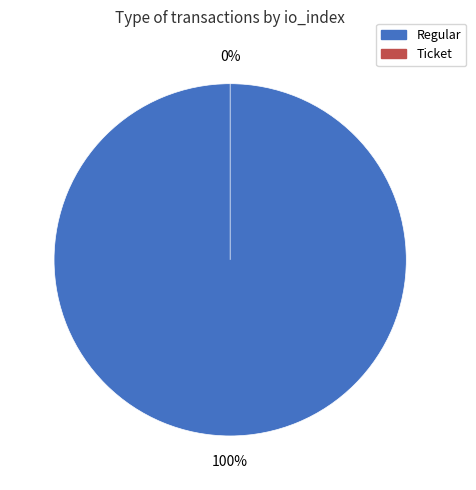

How many segments does this pie chart have?

2